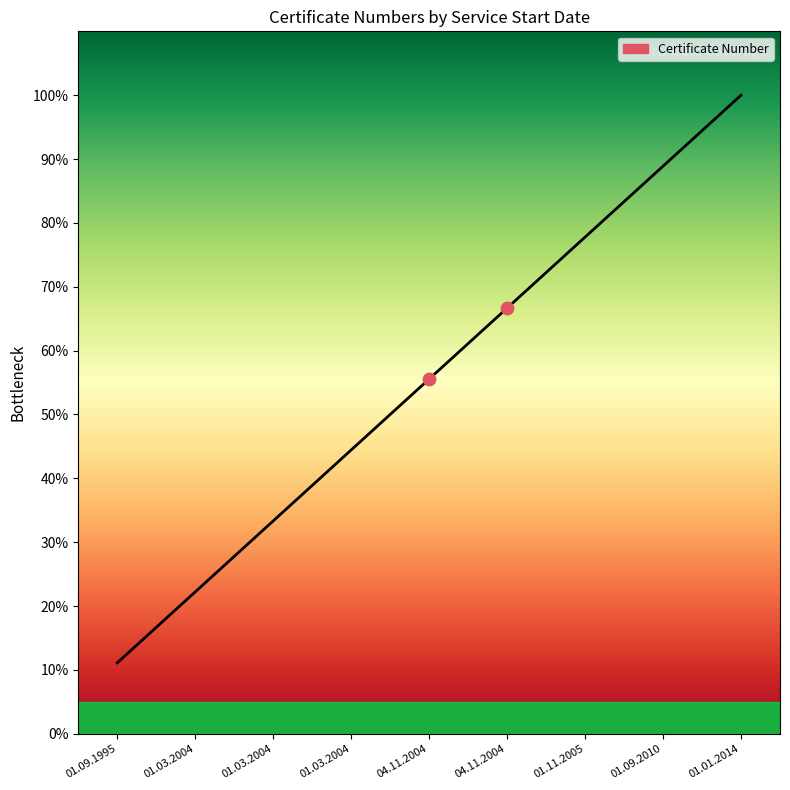

What is the change in value from 01.03.2004 to 04.11.2004?

+44.4